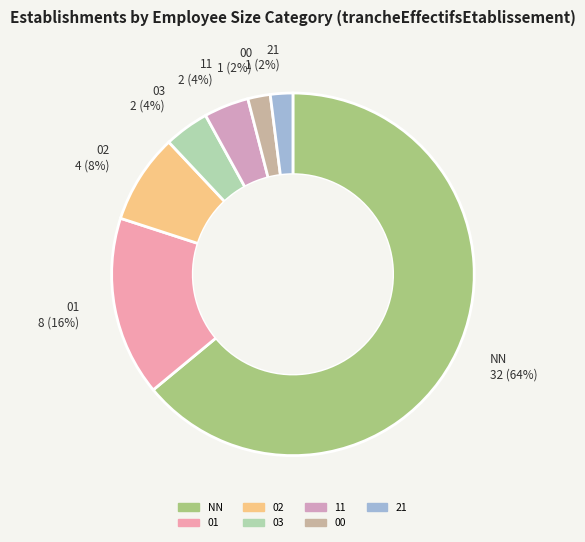

To the nearest percent, what is the combined percentage of 03 and 00?

6%